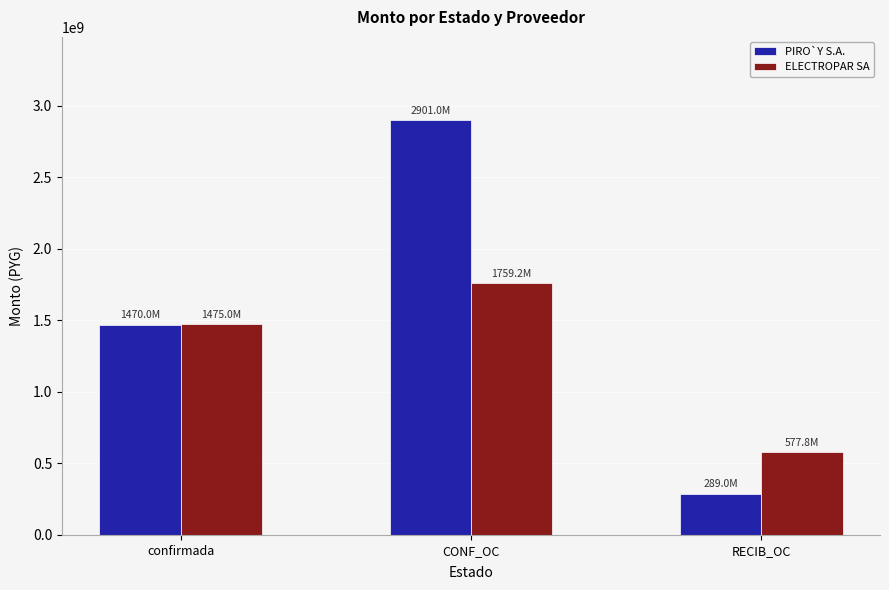

Reading left to right, transcribe all the data shown in this chart.

PIRO`Y S.A.: 1470000000	2901000000	289000000
ELECTROPAR SA: 1475000000	1759200000	577800000